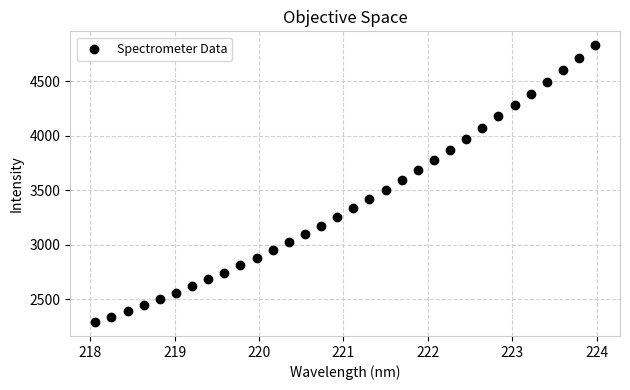

What is the range of X values (max minus min)?

5.9